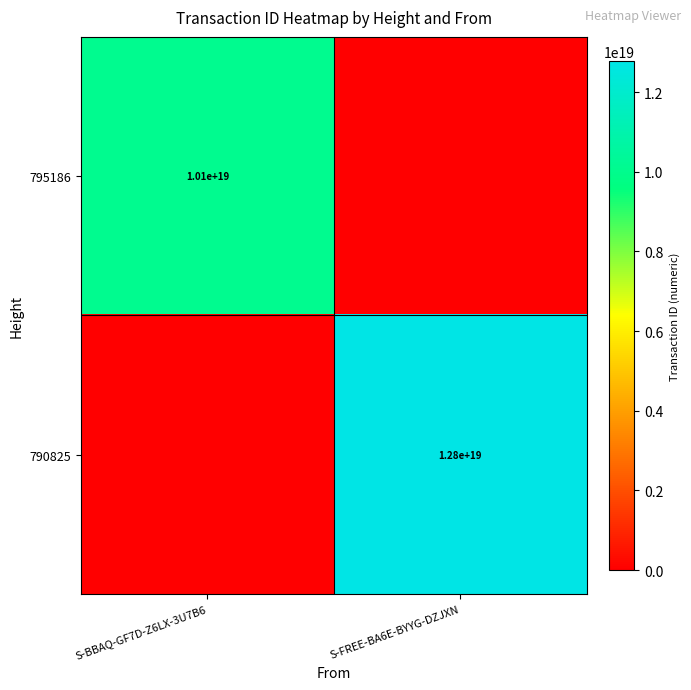

How many distinct data groups are displayed?

2